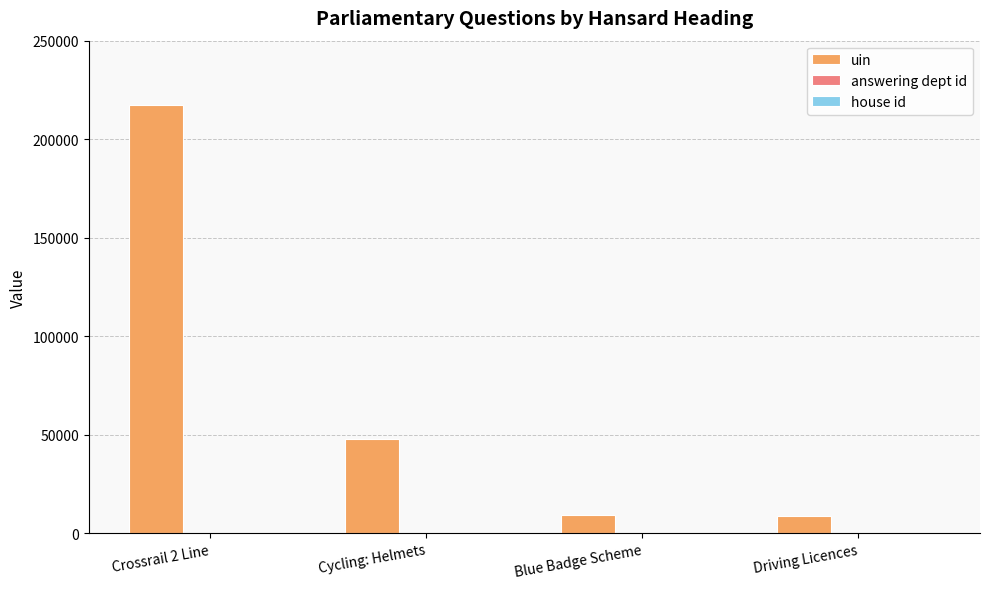

At which category does the chart reach its peak across all series?

Crossrail 2 Line